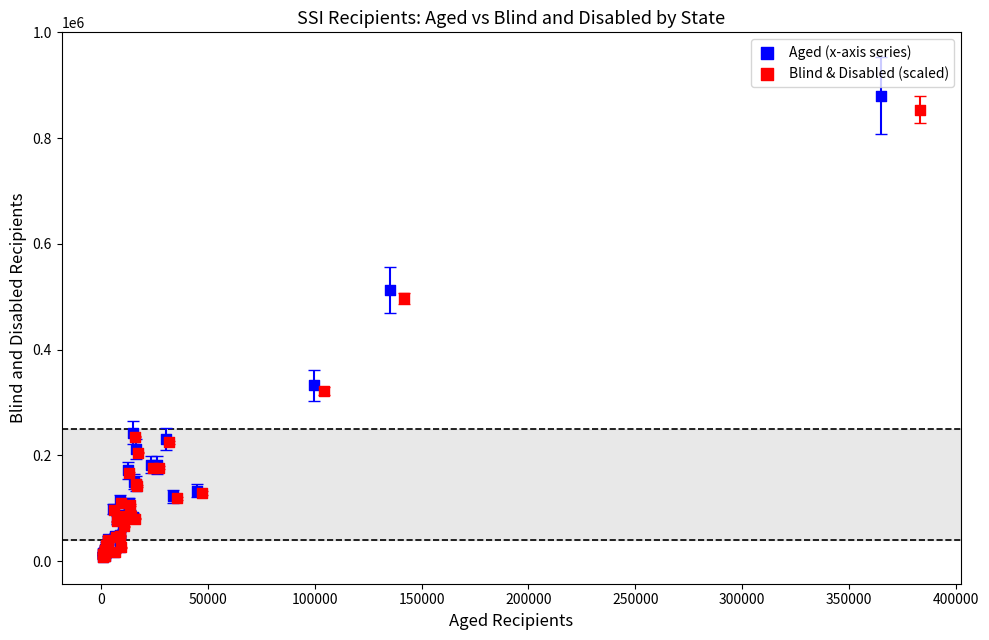

Which series has the largest Y range (max minus min)?

Aged (x-axis series)